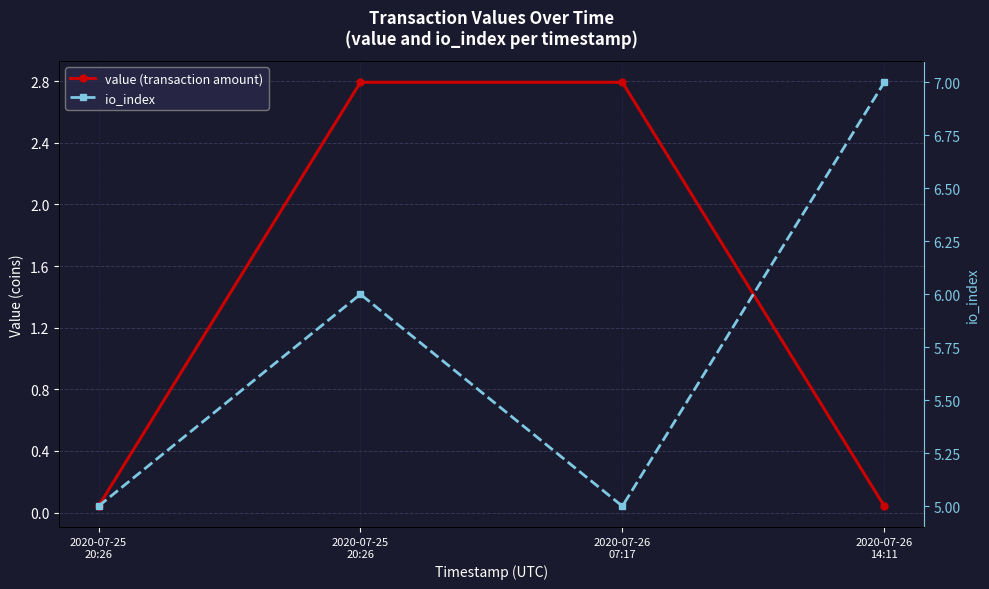

Reading left to right, transcribe all the data shown in this chart.

value (transaction amount): 2020-07-25
20:26=0.0	2020-07-25
20:26=2.8	2020-07-26
07:17=2.8	2020-07-26
14:11=0.0
io_index: 2020-07-25
20:26=5.0	2020-07-25
20:26=6.0	2020-07-26
07:17=5.0	2020-07-26
14:11=7.0